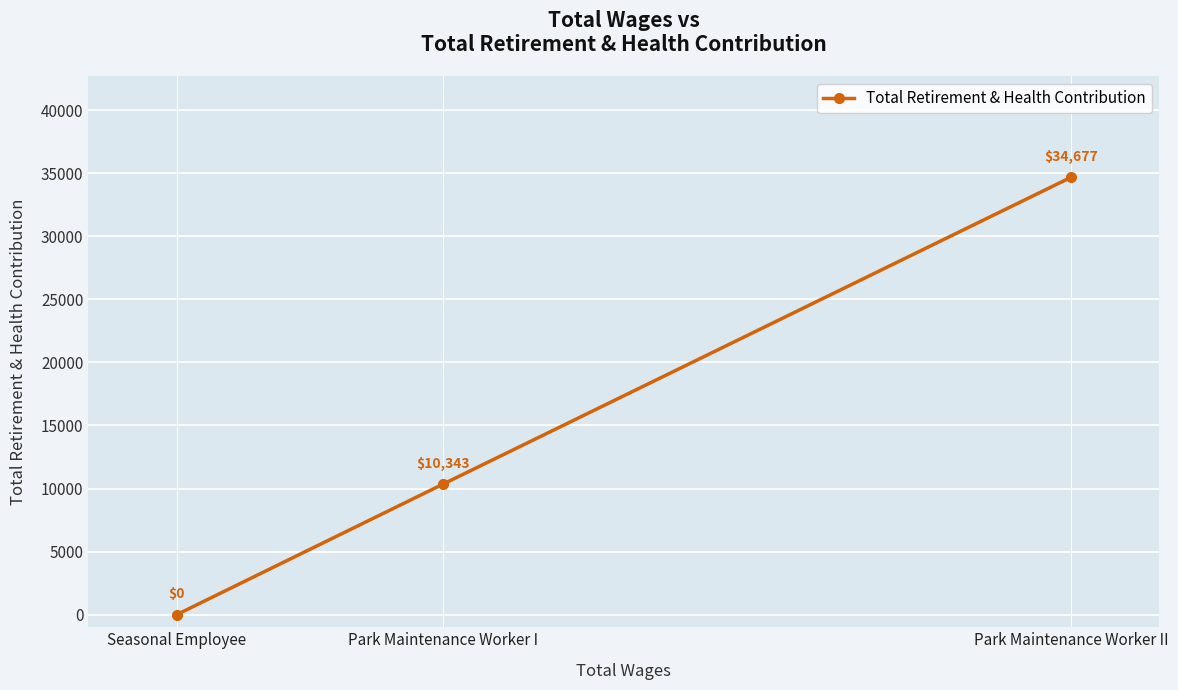

What is the label of the 1st point from the right?

Park Maintenance Worker II